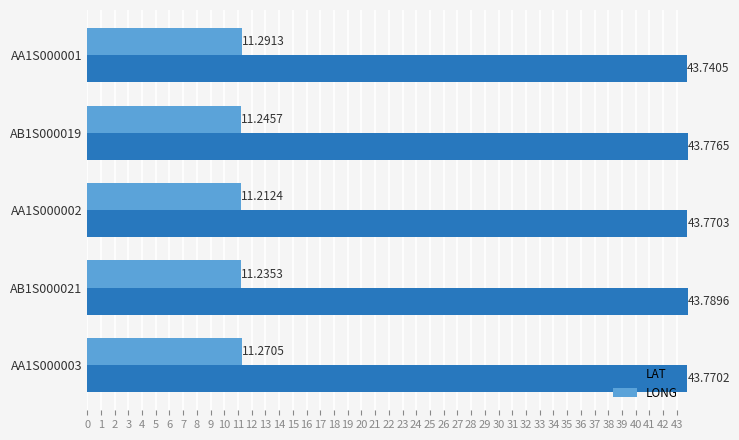

What is the difference between the highest and lowest values at AA1S000003?

32.5